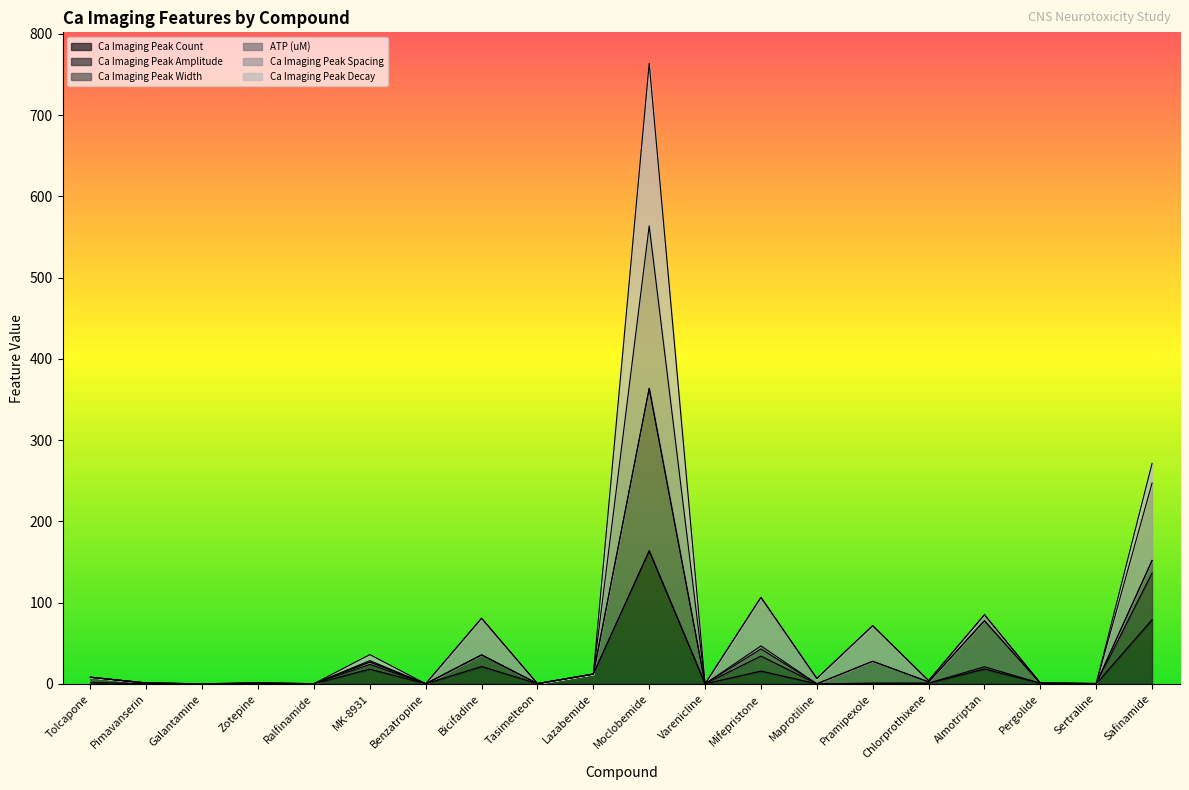

Between which two adjacent categories do Ca Imaging Peak Decay and Ca Imaging Peak Count first intersect?

Zotepine and Ralfinamide